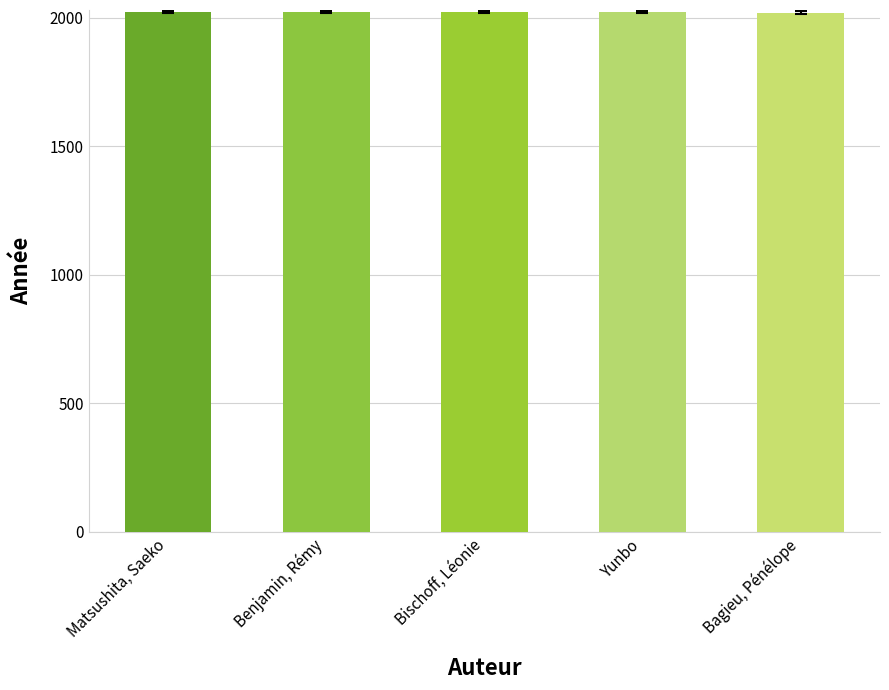

Is it true that the value at Benjamin, Rémy is 829?

False